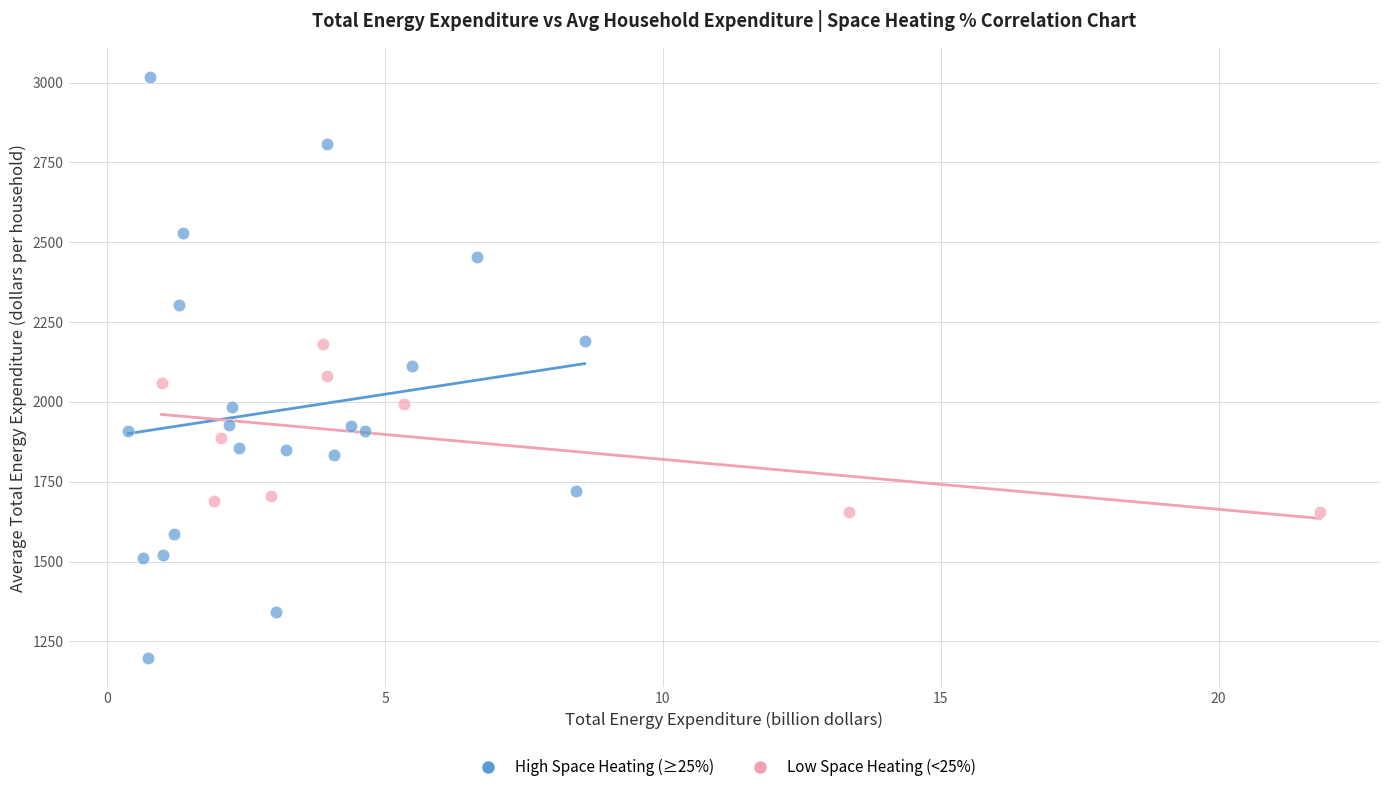

Which series reaches the maximum Y coordinate?

High Space Heating (≥25%)